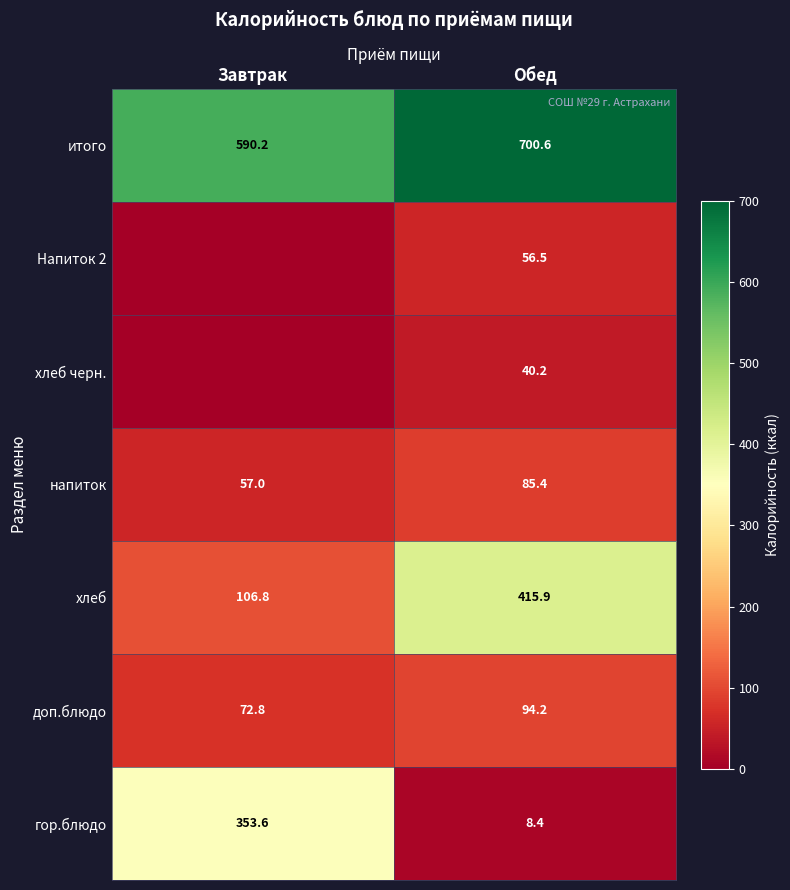

What is the approximate value of напиток at Завтрак?

57.0